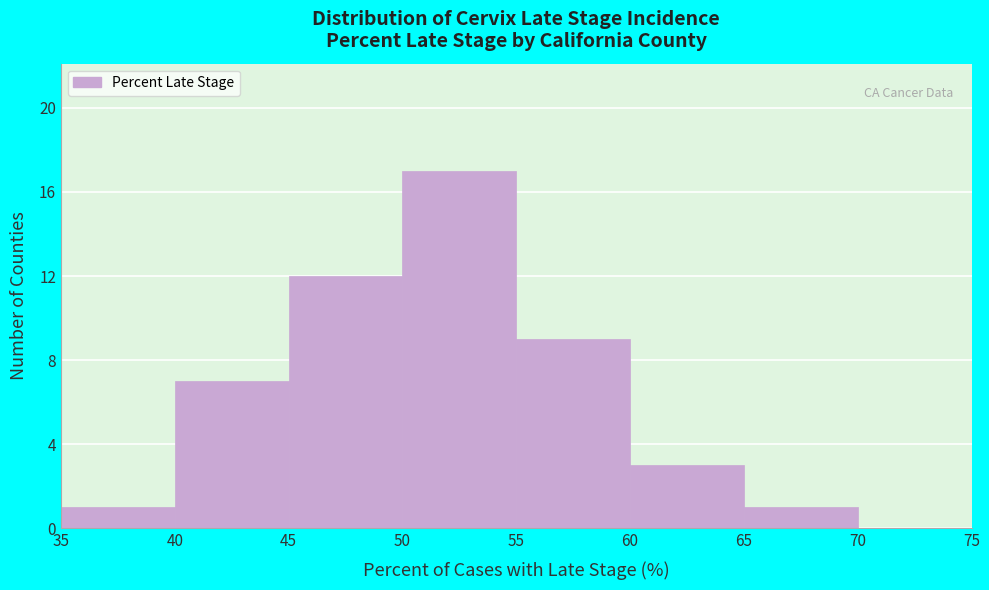

Which range on the x-axis has the tallest bar?

50 to 55